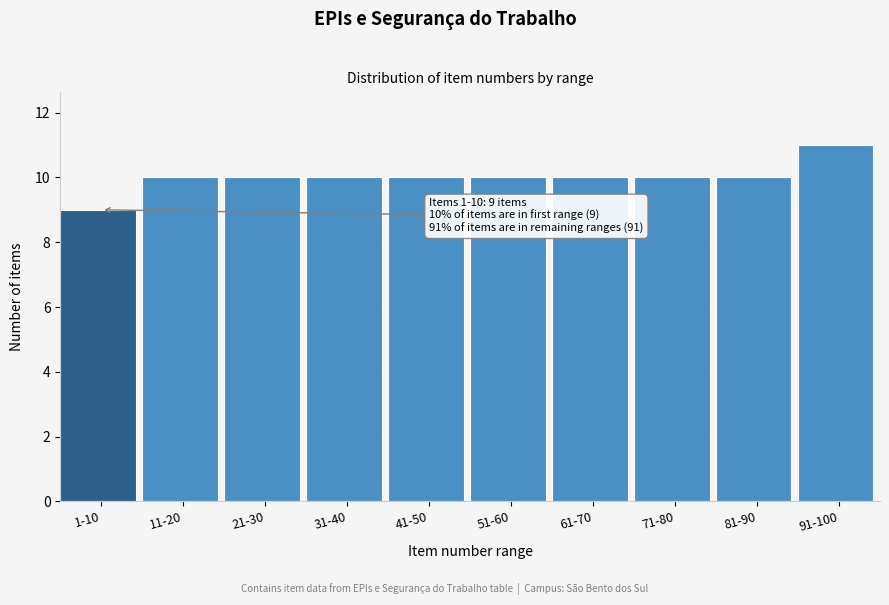

Reading left to right, transcribe all the data shown in this chart.

9	10	10	10	10	10	10	10	10	11